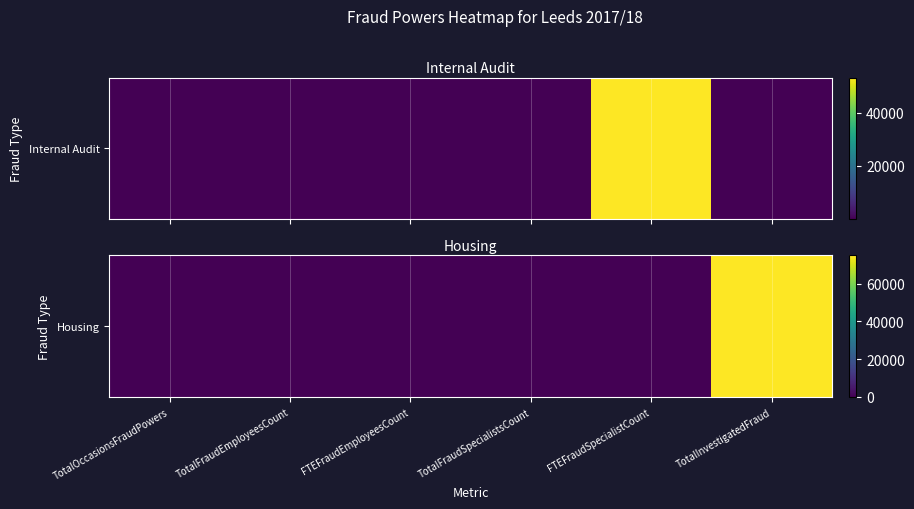

How many categories are shown in the chart?

6